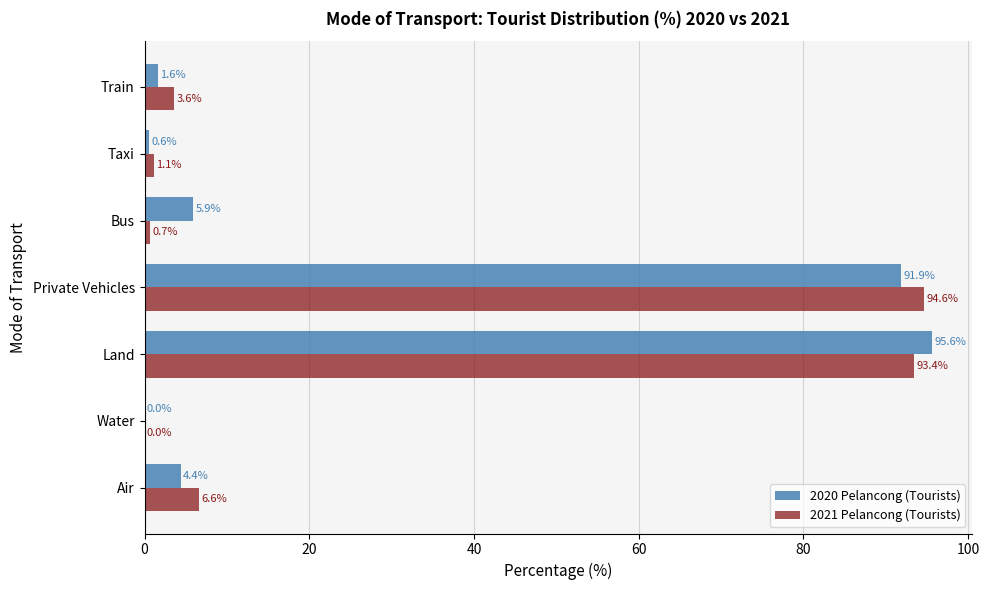

Between Bus and Taxi, which series saw the biggest shift?

2020 Pelancong (Tourists)